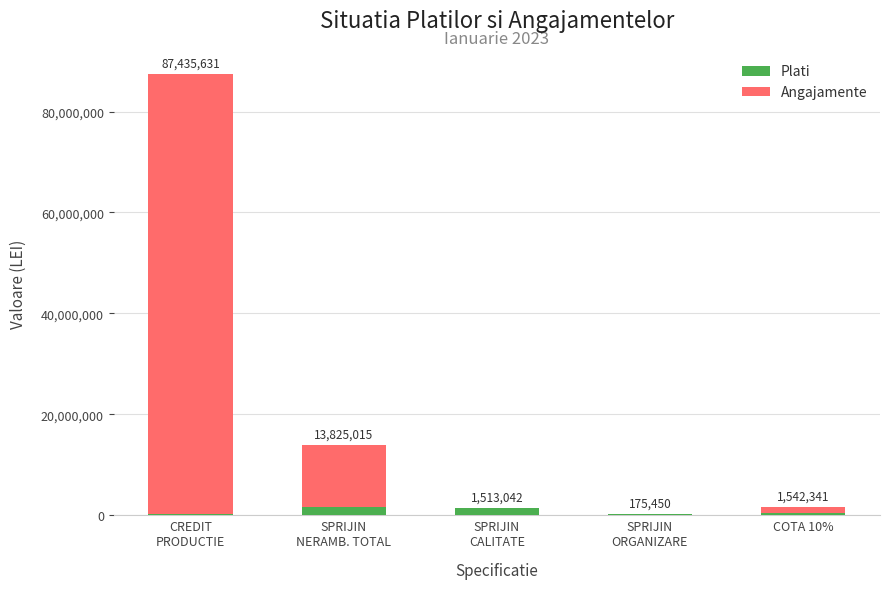

What is the maximum value for Plati?

1688492